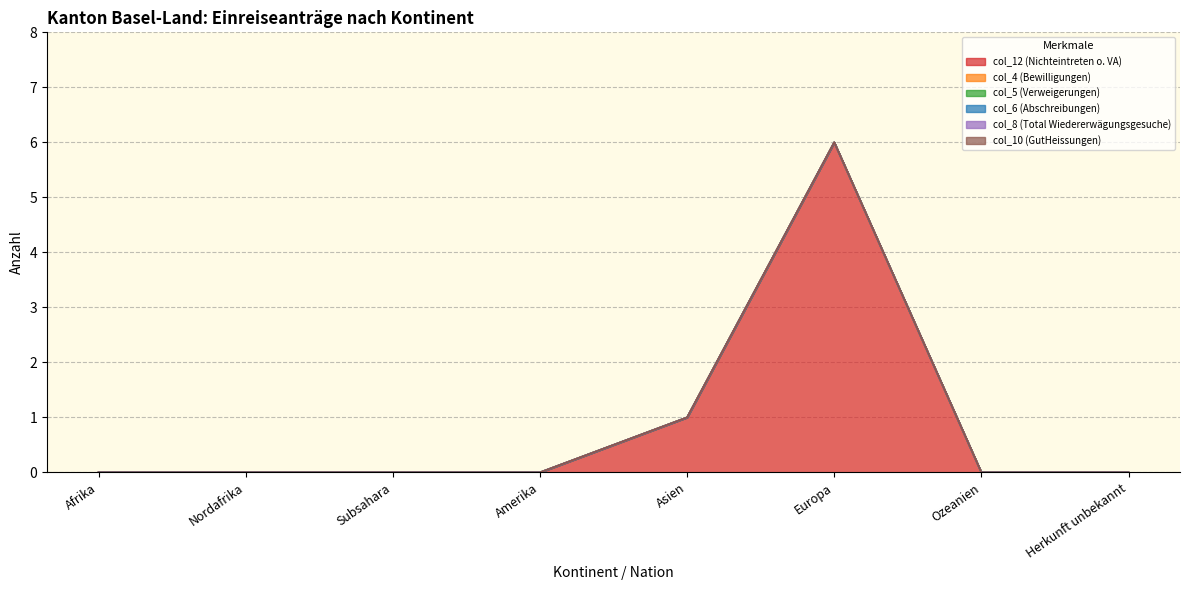

Reading left to right, transcribe all the data shown in this chart.

col_12 (Nichteintreten o. VA): Afrika=0	Nordafrika=0	Subsahara=0	Amerika=0	Asien=1	Europa=6	Ozeanien=0	Herkunft unbekannt=0
col_4 (Bewilligungen): Afrika=0	Nordafrika=0	Subsahara=0	Amerika=0	Asien=0	Europa=0	Ozeanien=0	Herkunft unbekannt=0
col_5 (Verweigerungen): Afrika=0	Nordafrika=0	Subsahara=0	Amerika=0	Asien=0	Europa=0	Ozeanien=0	Herkunft unbekannt=0
col_6 (Abschreibungen): Afrika=0	Nordafrika=0	Subsahara=0	Amerika=0	Asien=0	Europa=0	Ozeanien=0	Herkunft unbekannt=0
col_8 (Total Wiedererwägungsgesuche): Afrika=0	Nordafrika=0	Subsahara=0	Amerika=0	Asien=0	Europa=0	Ozeanien=0	Herkunft unbekannt=0
col_10 (GutHeissungen): Afrika=0	Nordafrika=0	Subsahara=0	Amerika=0	Asien=0	Europa=0	Ozeanien=0	Herkunft unbekannt=0